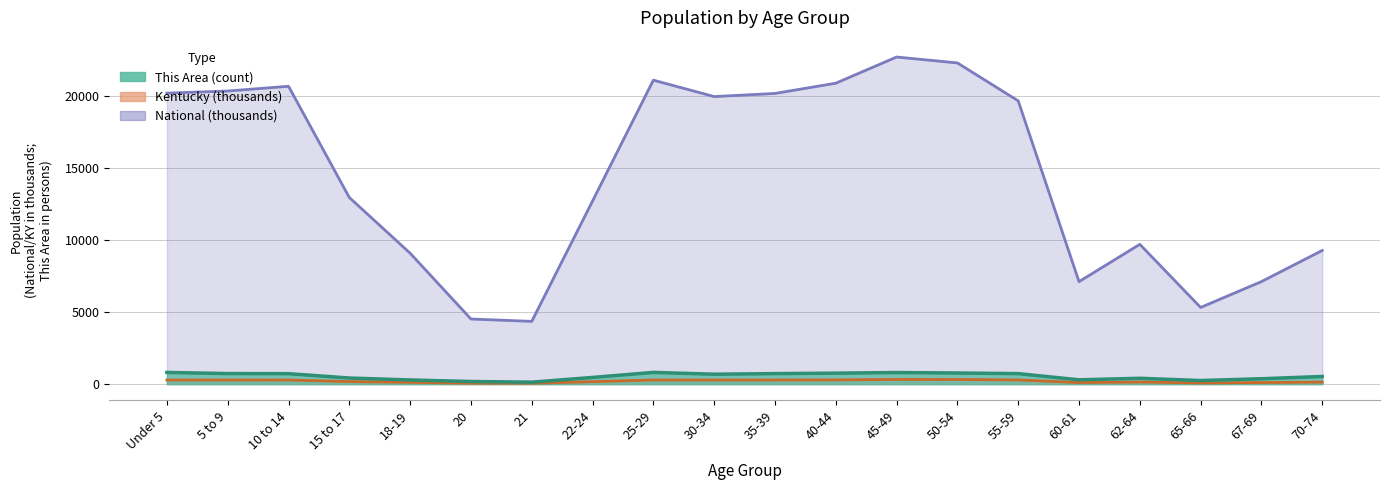

Which label corresponds to the largest value in the chart?

45-49